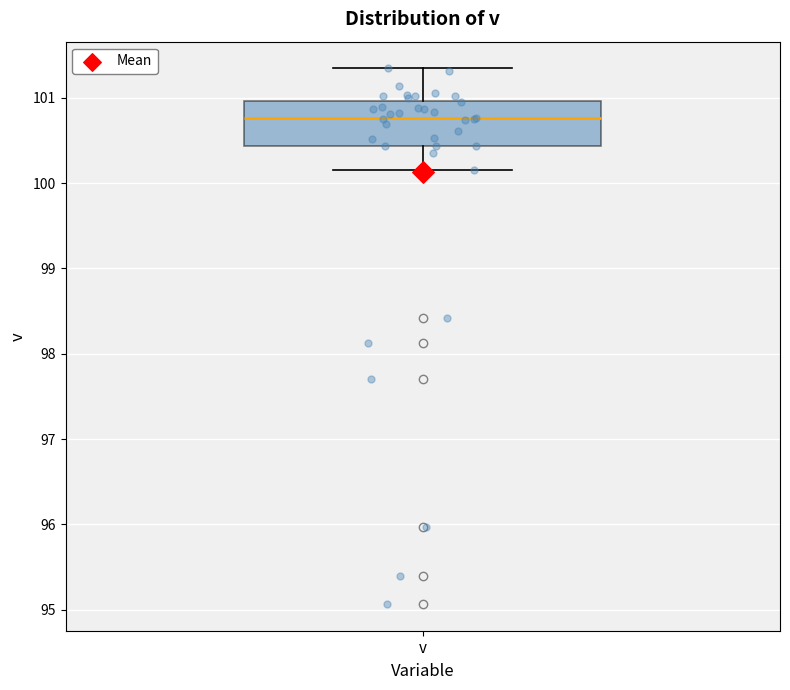

Where does the median line of the box for v sit on the y-axis? The values are not printed on the chart, so give them approximately, as read against the axis.

100.8